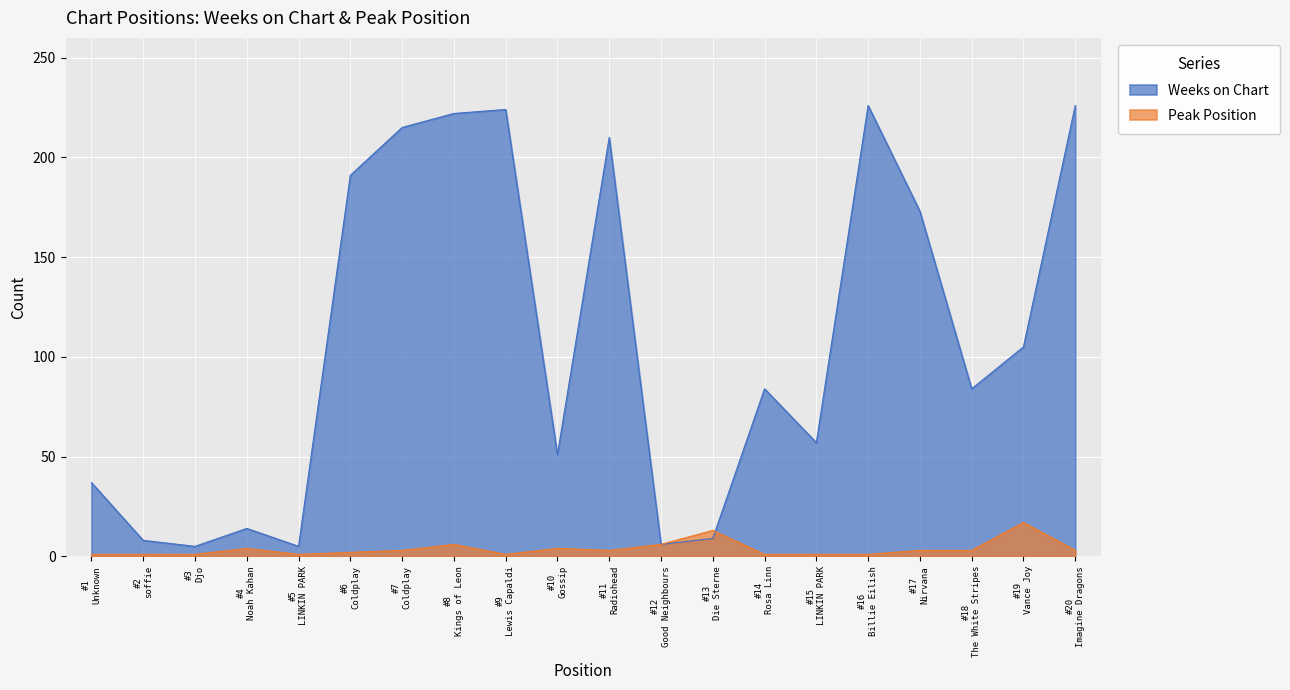

Where does the Peak Position series first go above 3?

#4
Noah Kahan